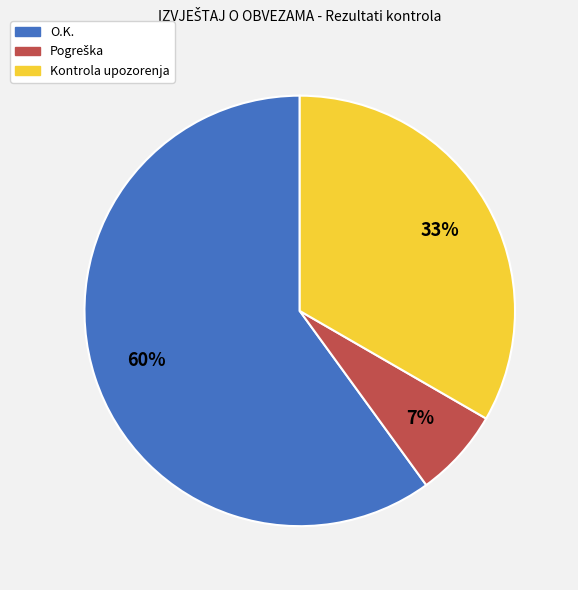

To the nearest percent, what is the average slice percentage?

33%